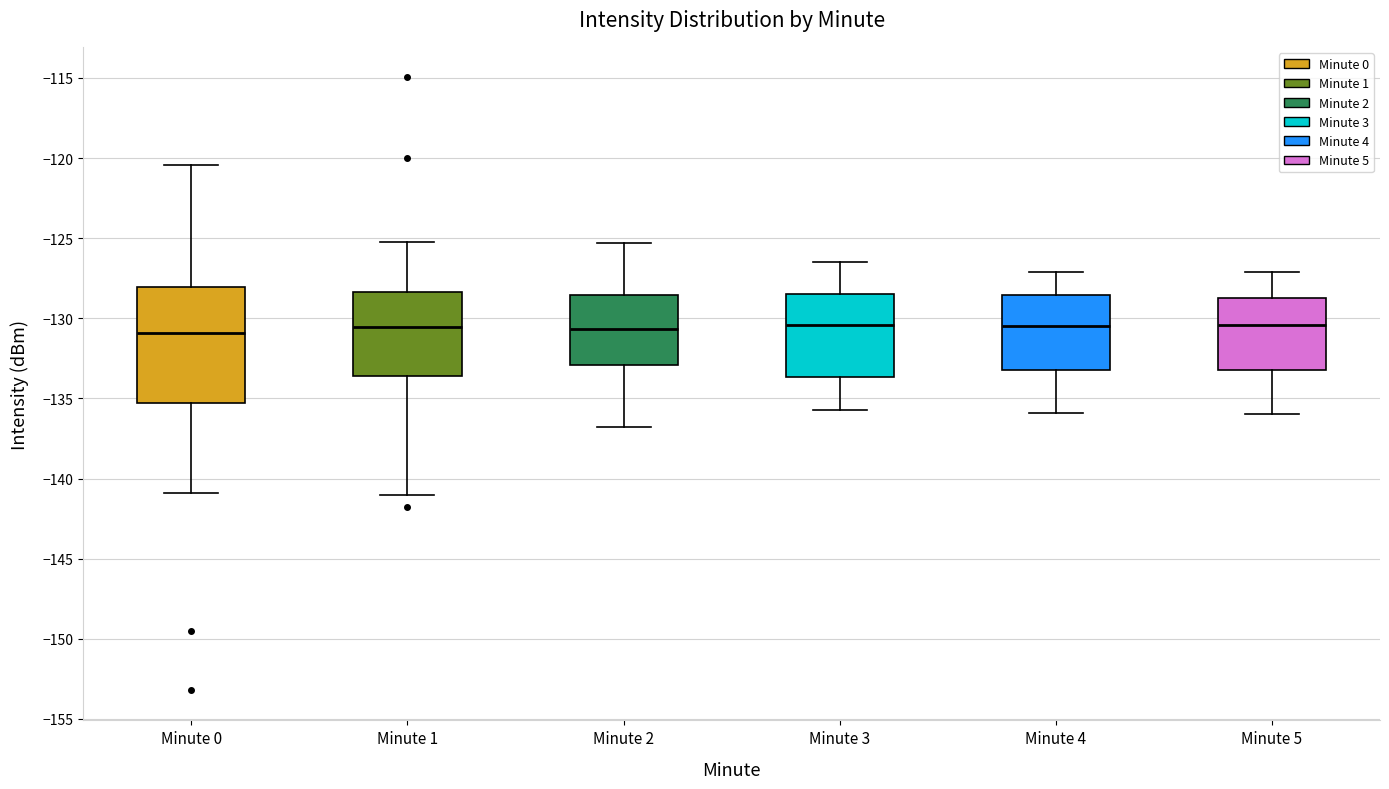

Reading left to right, transcribe this box plot: for each box, give where its median line is, the range the box spans, and where its two whiskers end, as read against the y-axis. The values are not printed on the chart, so give them approximately, as read against the axis.

Minute 0: median -131.0, box -135.5 to -128.0, whiskers -141.0 to -120.5
Minute 1: median -130.5, box -133.5 to -128.5, whiskers -141.0 to -125.0
Minute 2: median -130.5, box -133.0 to -128.5, whiskers -137.0 to -125.5
Minute 3: median -130.5, box -133.5 to -128.5, whiskers -135.5 to -126.5
Minute 4: median -130.5, box -133.0 to -128.5, whiskers -136.0 to -127.0
Minute 5: median -130.5, box -133.0 to -128.5, whiskers -136.0 to -127.0